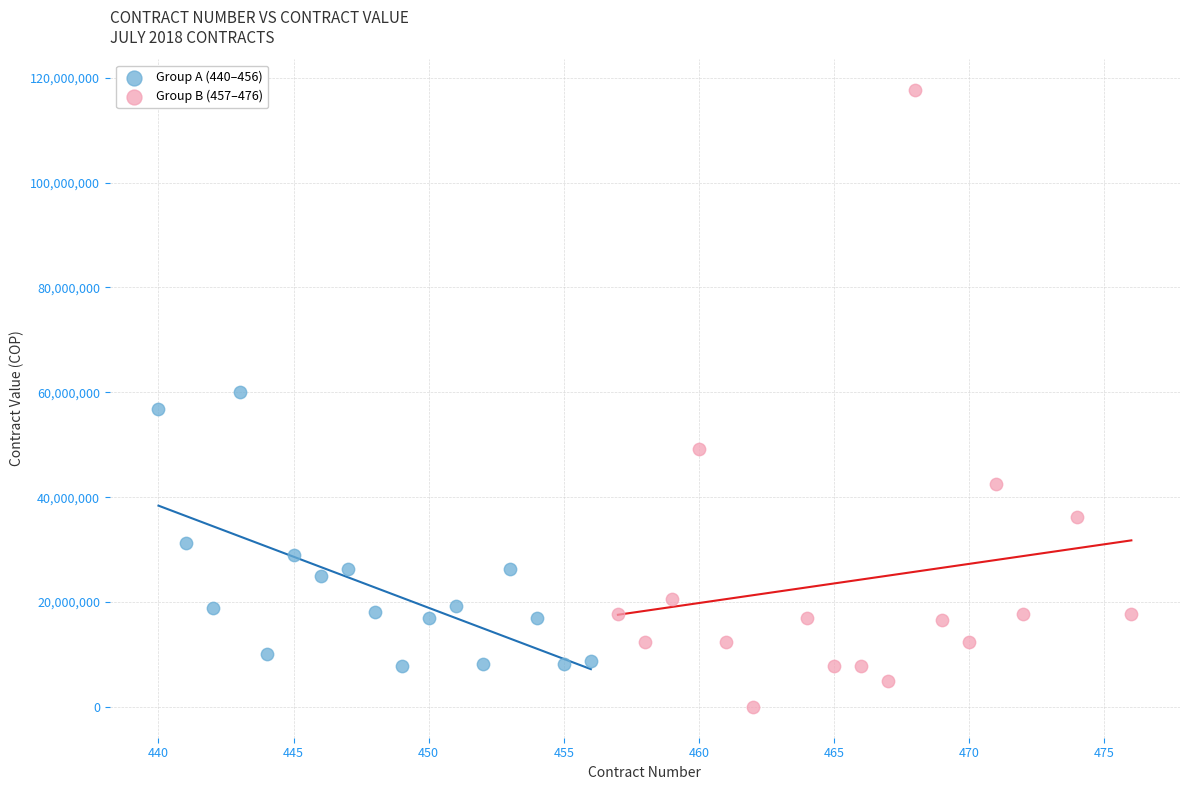

Which series contains the highest Y value?

Group B (457–476)